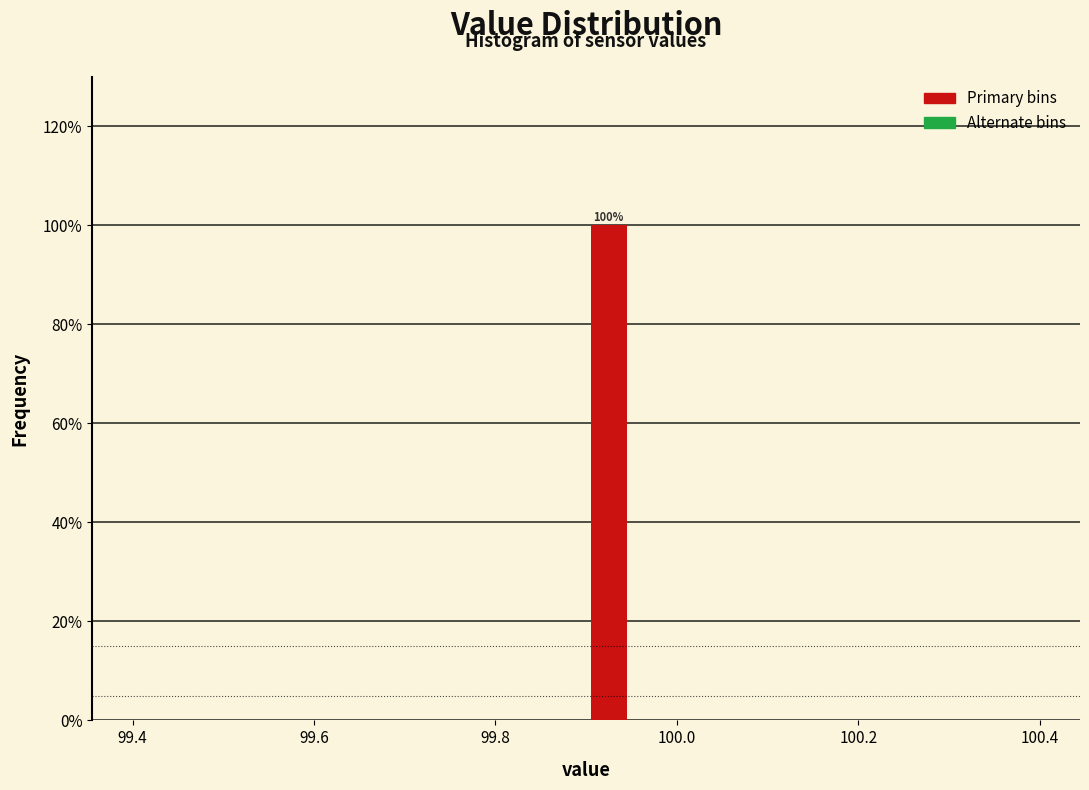

Around what value on the x-axis is the tallest bar? Give the approximate position of its centre, as read against the axis.

99.92